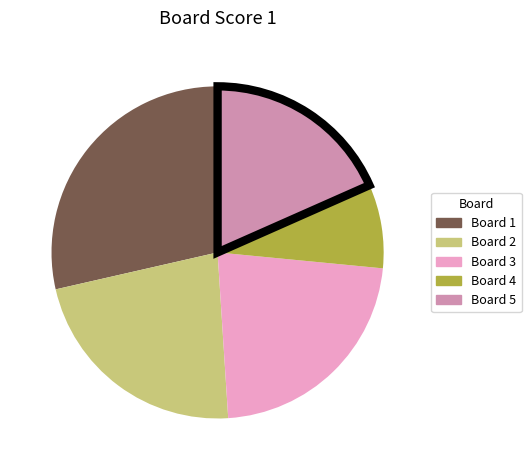

What is the ratio of the value at Board 2 to the value at Board 5?

1.2